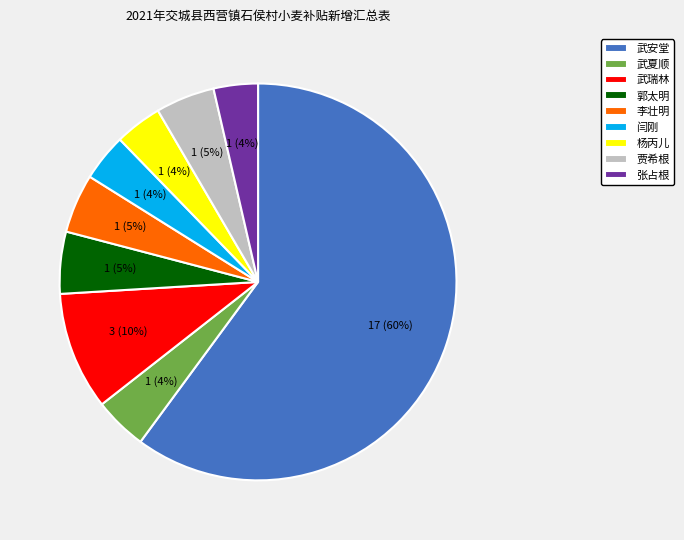

Which has a higher value, 武安堂 or 贾希根?

武安堂